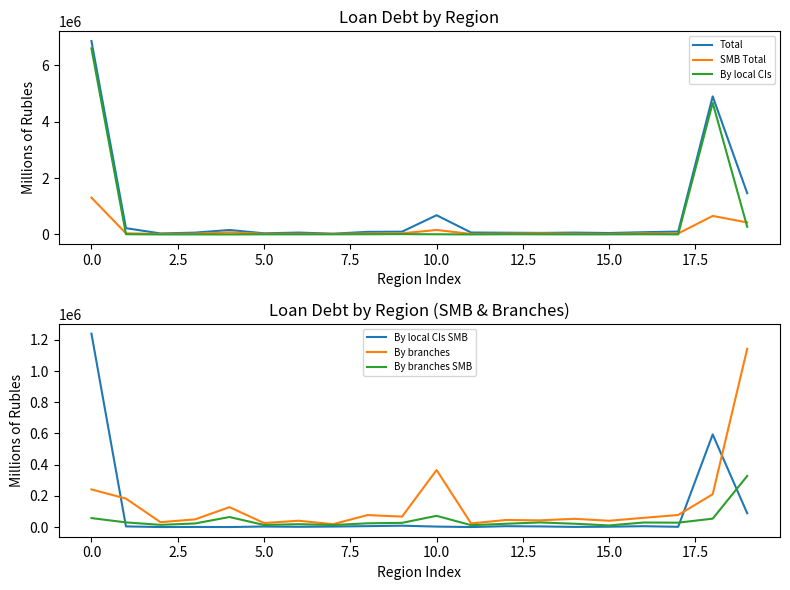

Is the value of SMB Total at 10.0 greater than the value of By local CIs at 5.0?

Yes